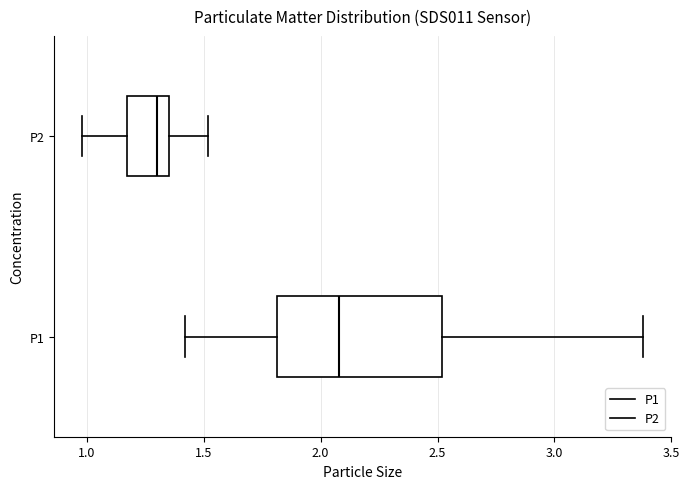

Reading bottom to top, read every box against the x-axis: the position of its median line, the range the box covers, and the ends of its whiskers. The values are not printed on the chart, so give them approximately, as read against the axis.

P1: median 2.10, box 1.80 to 2.50, whiskers 1.40 to 3.40
P2: median 1.30, box 1.15 to 1.35, whiskers 1.00 to 1.50